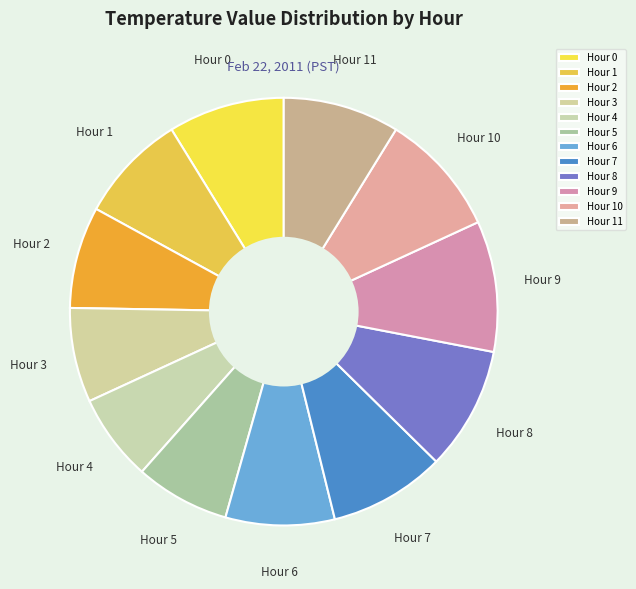

What is the largest slice in the pie chart?

Hour 9